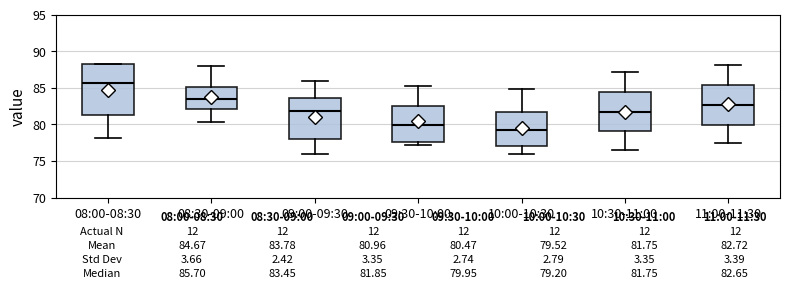

Which box is the tallest, from its lower edge to its upper edge?

08:00-08:30